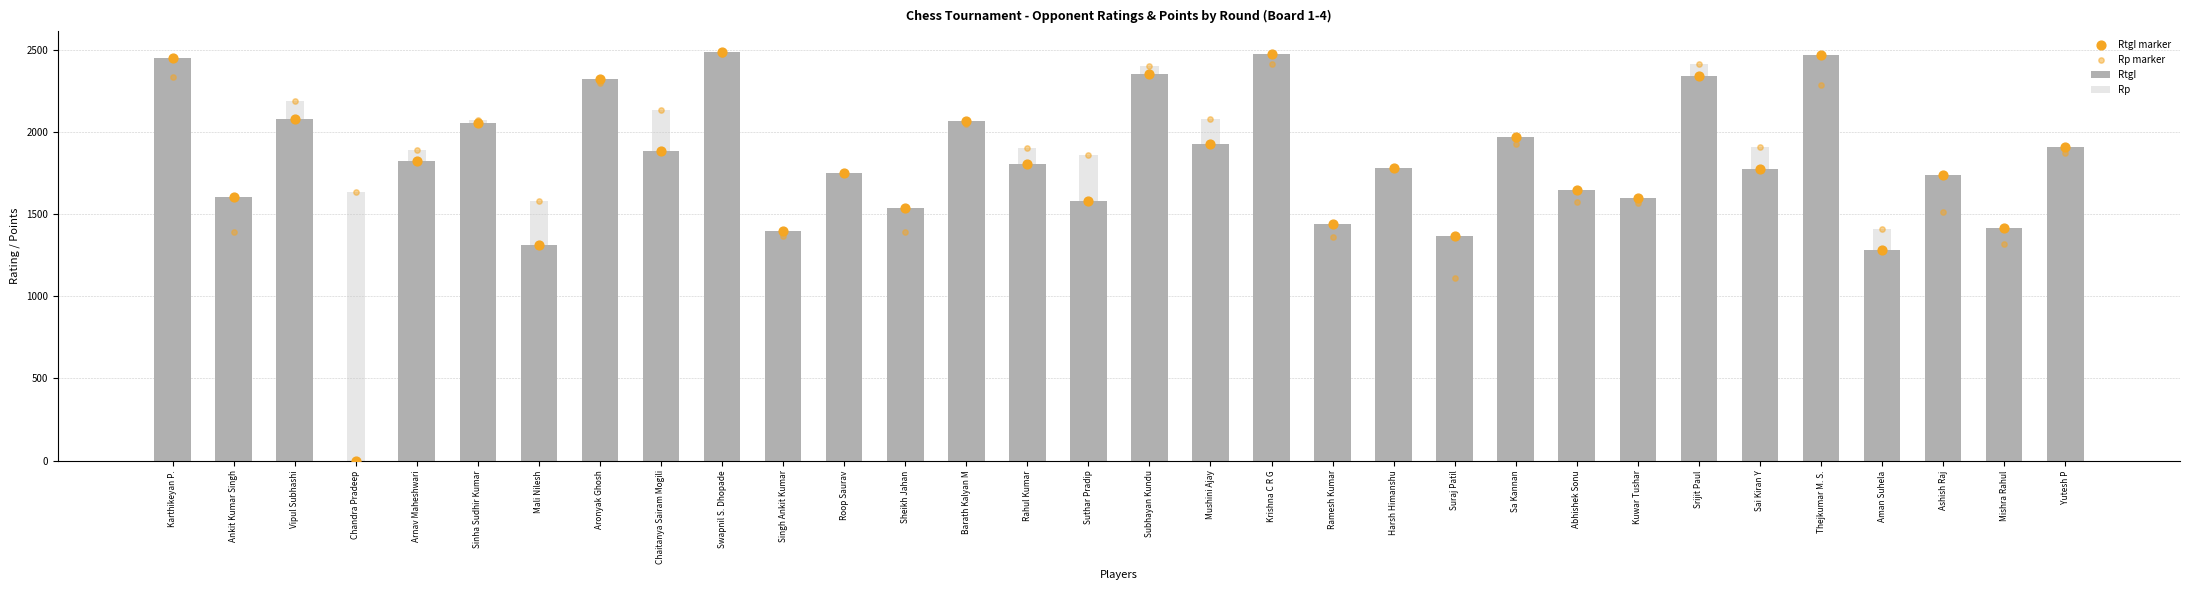

What is the total value across all series at Mushini Ajay?

8012